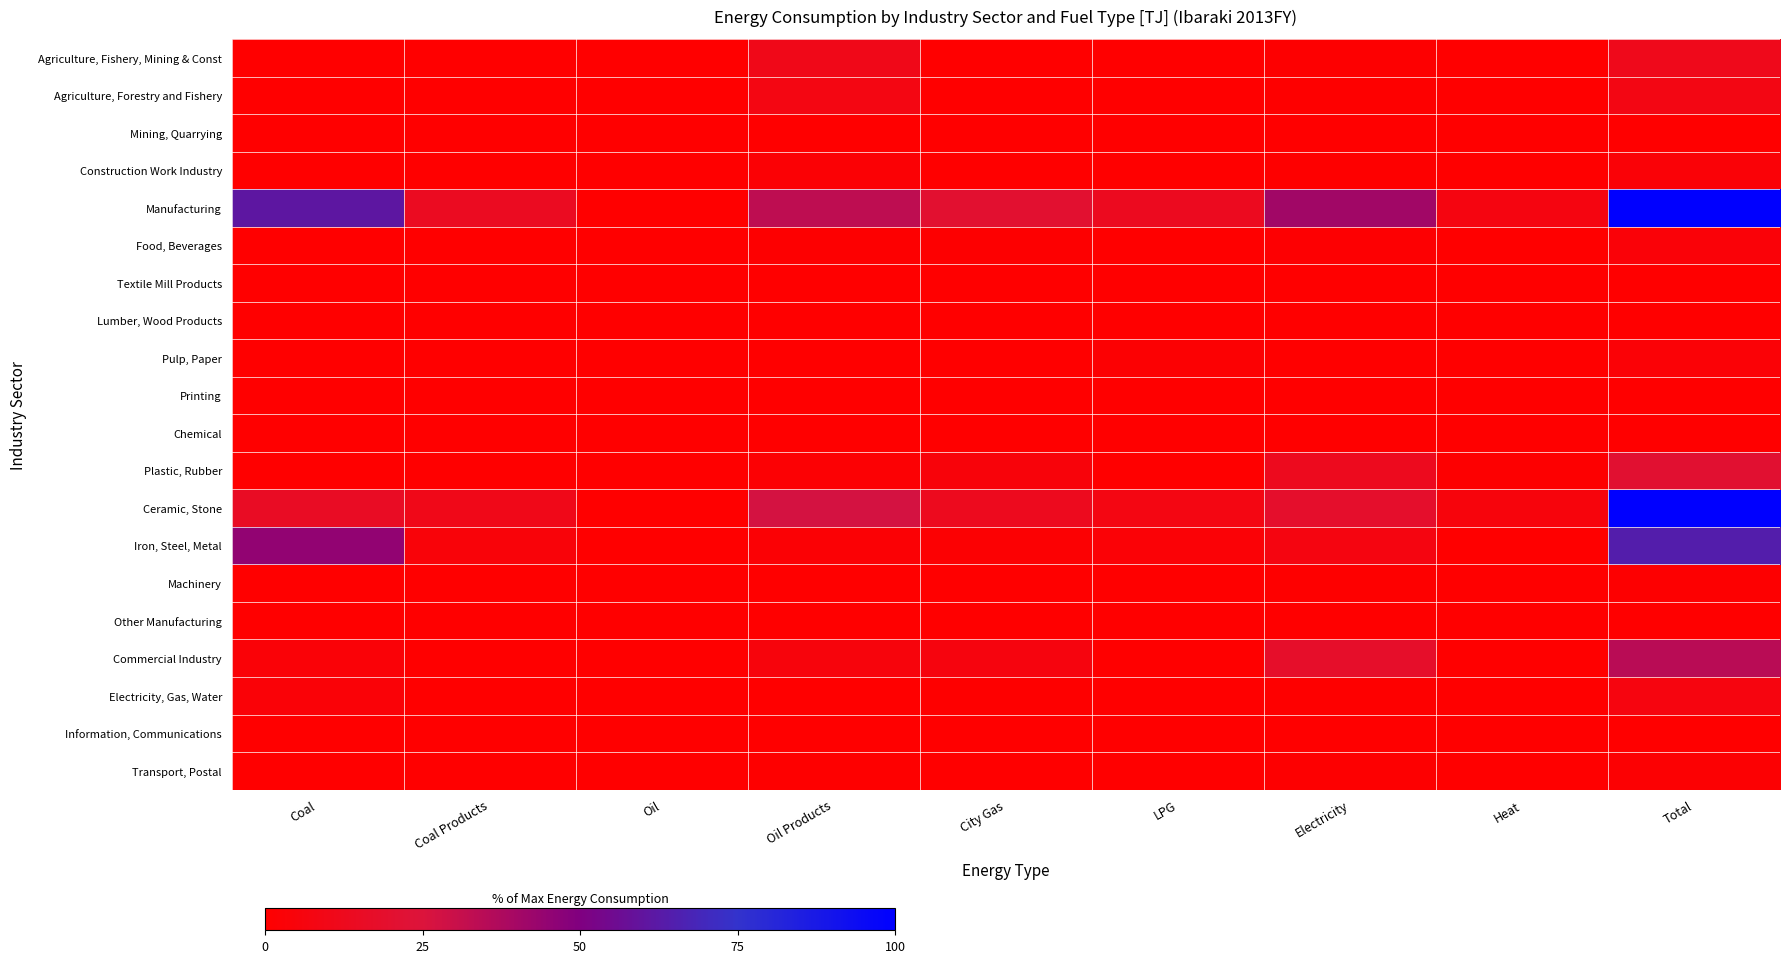

Which series has the widest spread of values?

Manufacturing